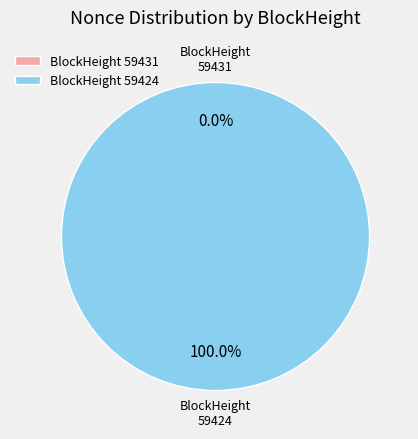

Rank the categories by value from highest to lowest.

59424, 59431